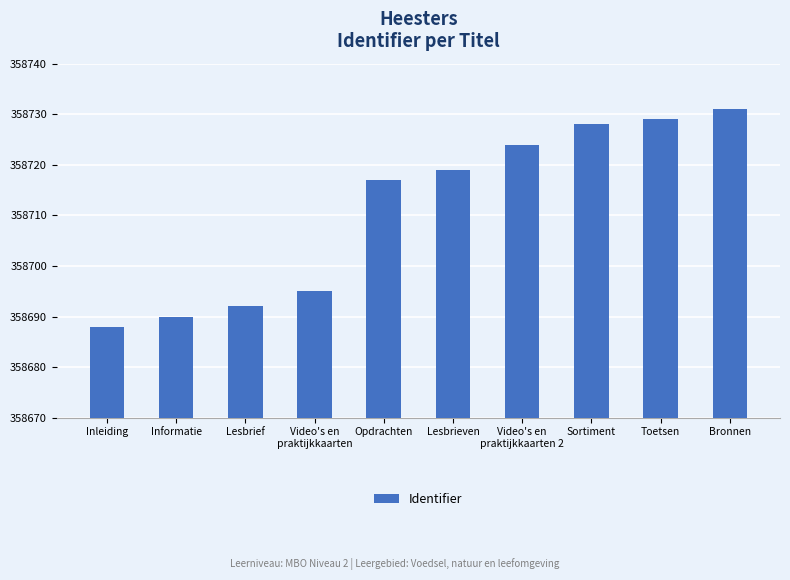

What is the difference between the maximum and minimum values?

43